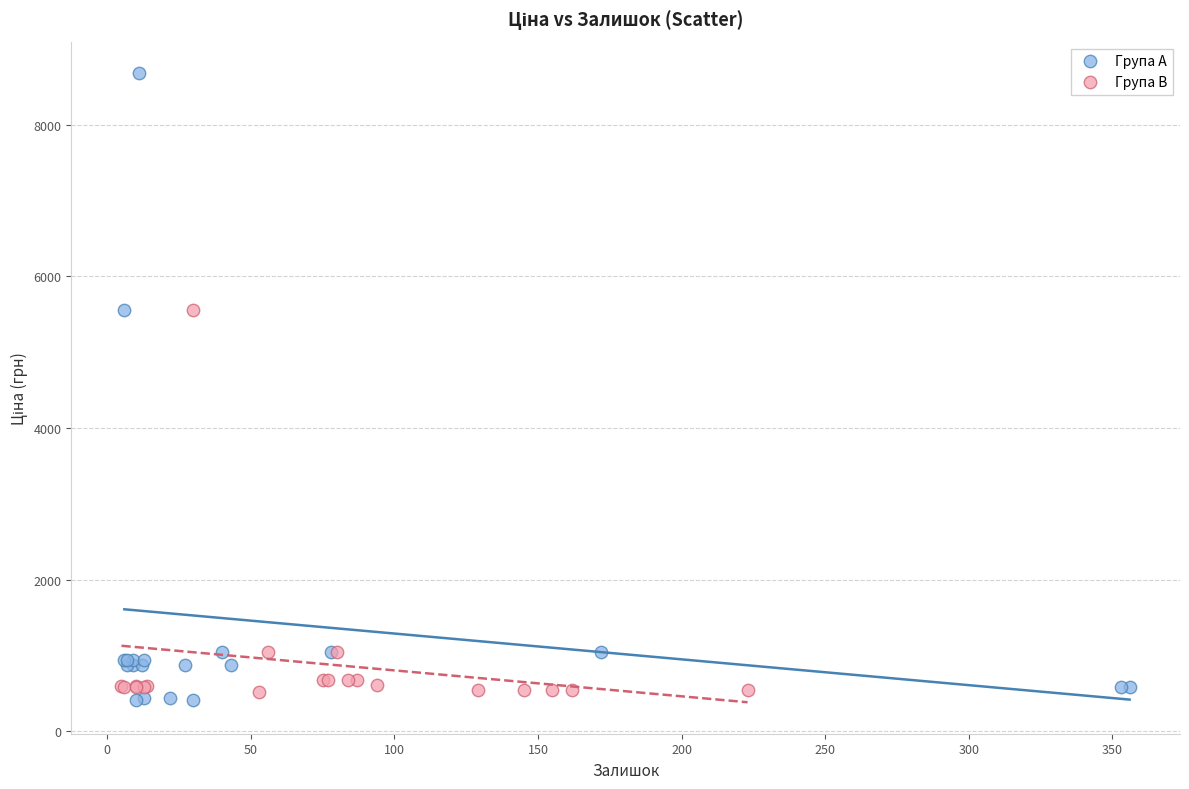

Which series reaches the minimum Y coordinate?

Група A